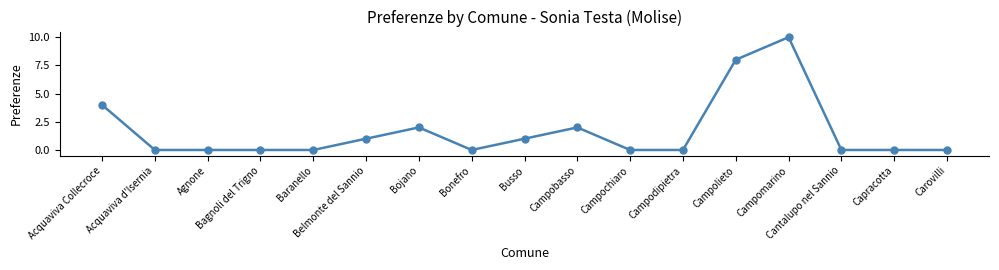

How many categories are shown in the chart?

17